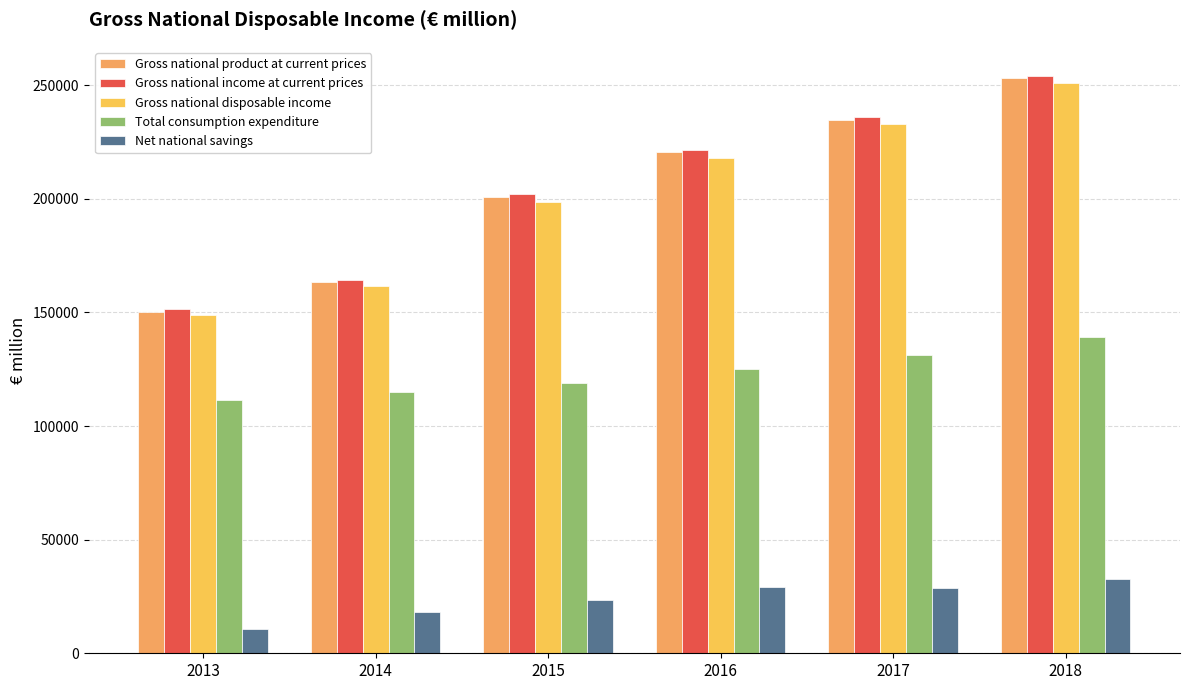

What are all the series names shown in the legend?

Gross national product at current prices, Gross national income at current prices, Gross national disposable income, Total consumption expenditure, Net national savings